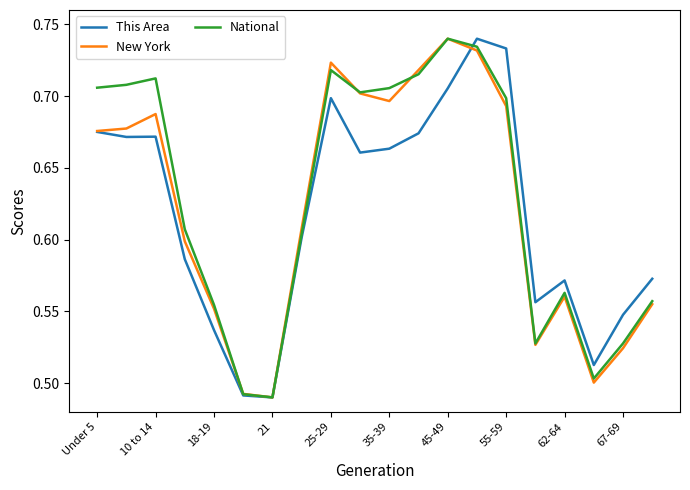

List the series in order of their overall mean, lowest first.

This Area, New York, National